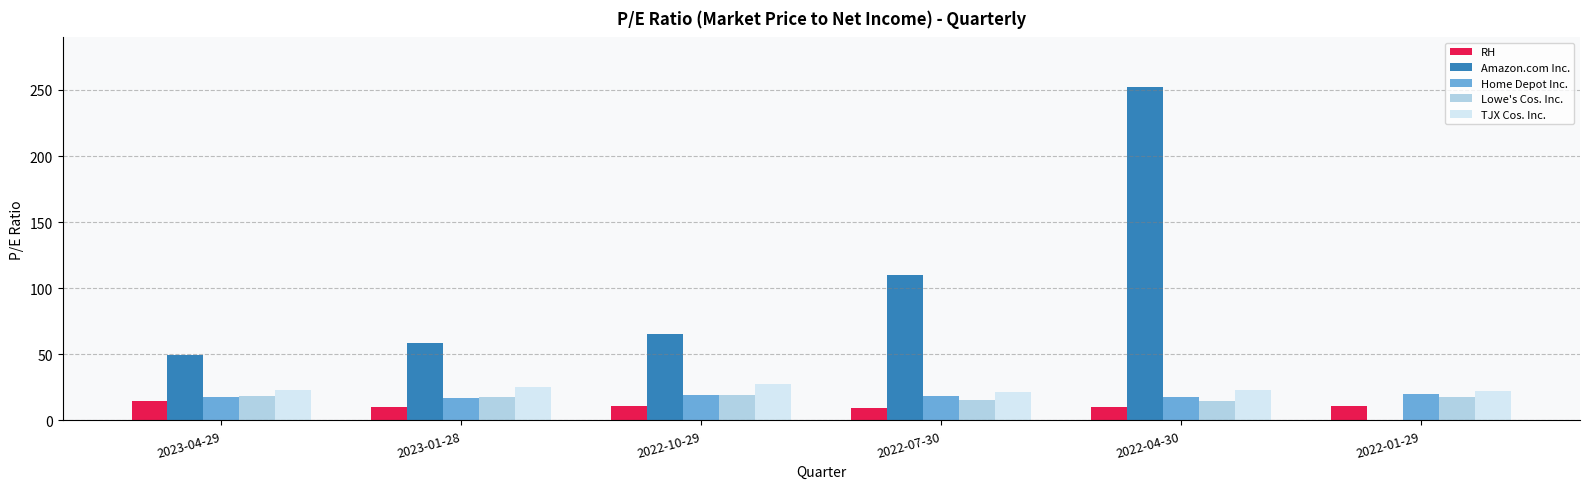

What is the approximate value of Amazon.com Inc. at 2022-04-30?

252.0